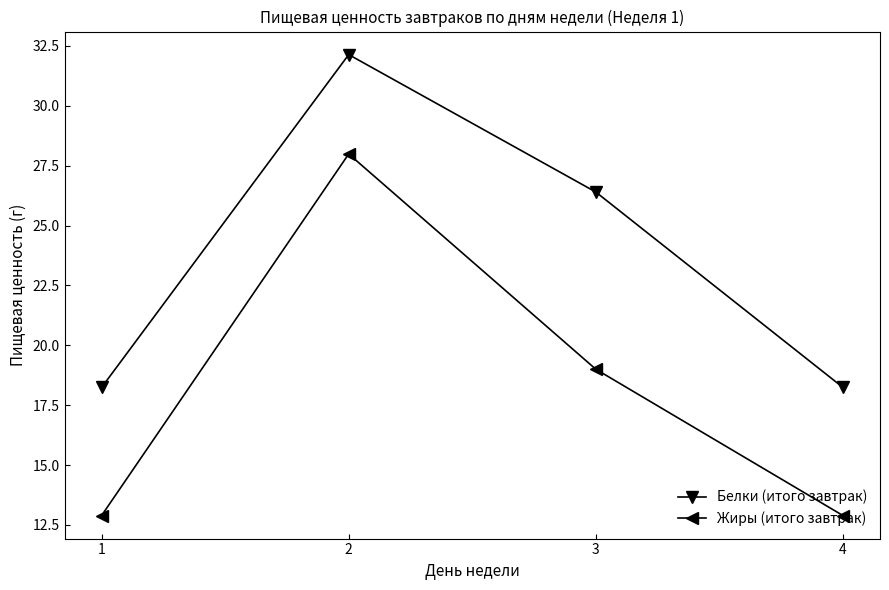

At which category does Белки (итого завтрак) reach its first local peak?

2